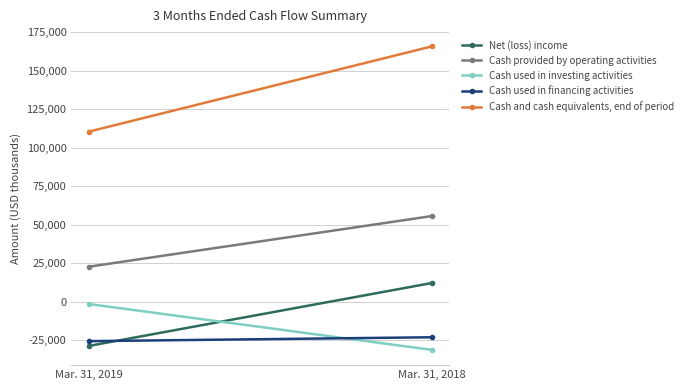

Is the value of Net (loss) income at Mar. 31, 2018 greater than the value of Cash and cash equivalents, end of period at Mar. 31, 2019?

No